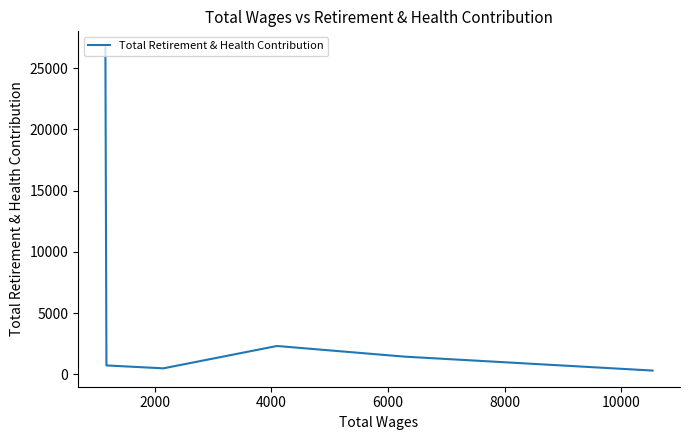

What is the average value?

5322